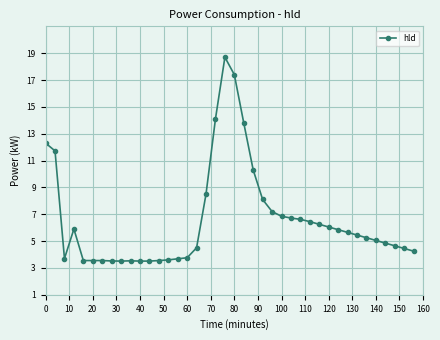

What is the sum of all values?

263.4